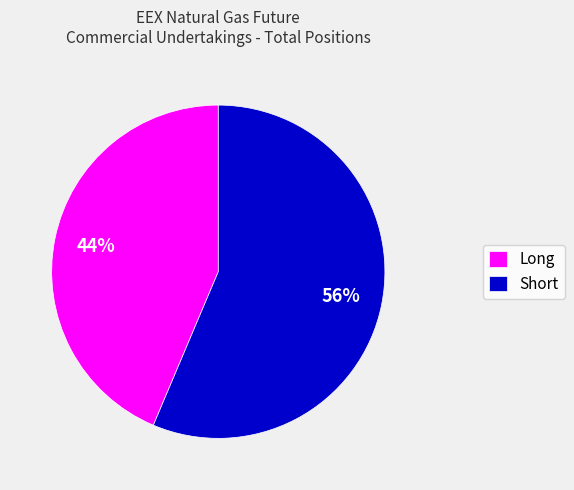

To the nearest percent, what portion does Short represent?

56%